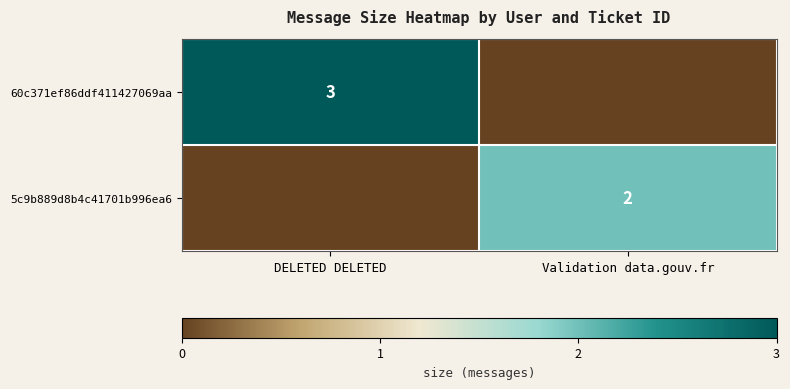

The value of 60c371ef86ddf411427069aa at DELETED DELETED is 3. True or false?

True